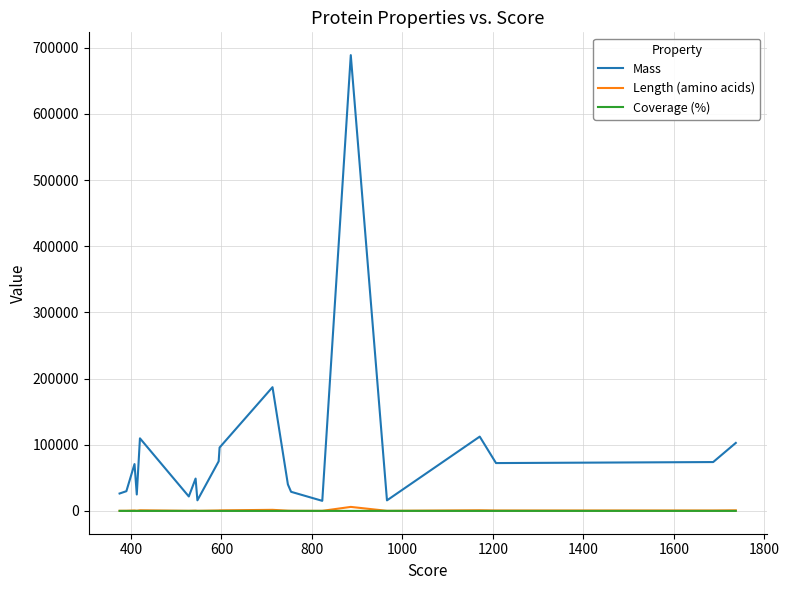

What is the difference between the maximum and minimum values in the Length (amino acids) series?

5951.0